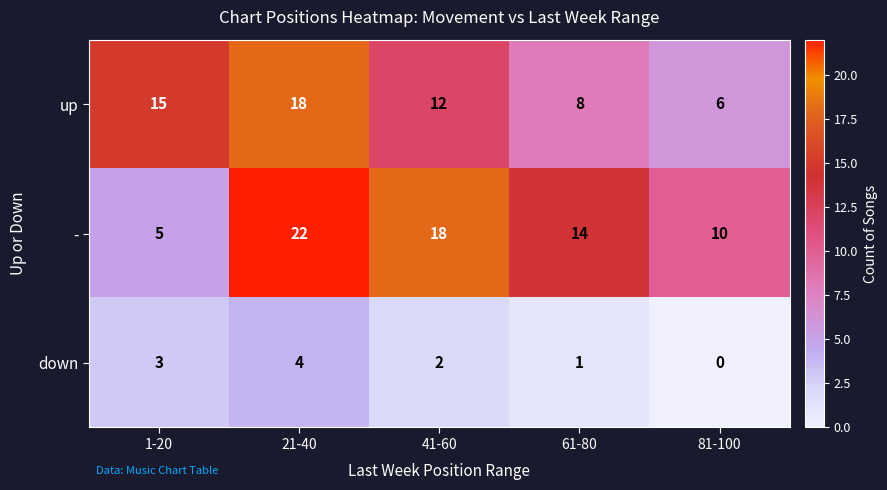

Reading right to left, transcribe all the data shown in this chart.

up: 81-100=6	61-80=8	41-60=12	21-40=18	1-20=15
-: 81-100=10	61-80=14	41-60=18	21-40=22	1-20=5
down: 81-100=0	61-80=1	41-60=2	21-40=4	1-20=3